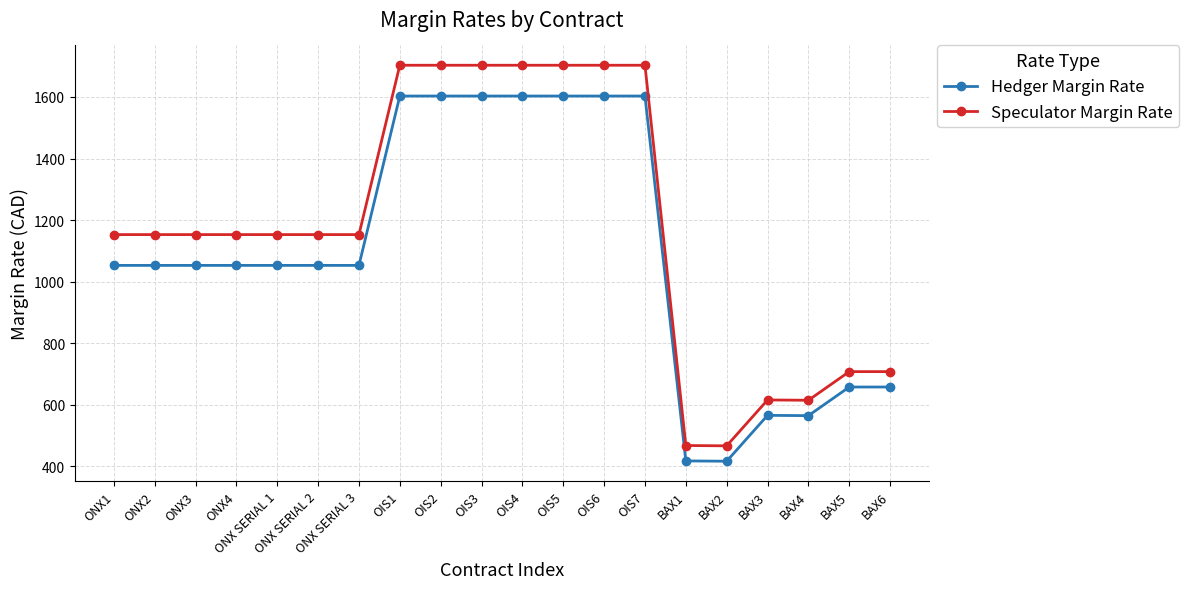

What value does the Hedger Margin Rate series have at ONX3?

1053